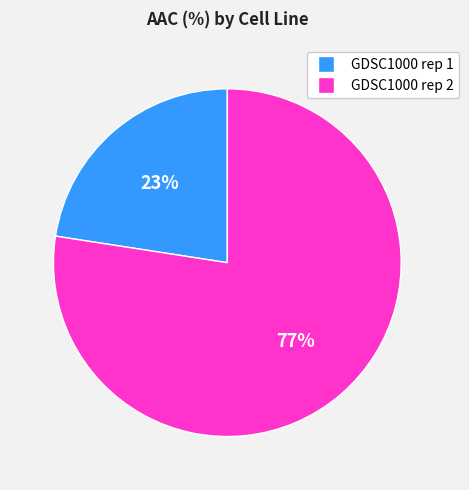

Which category accounts for the majority?

GDSC1000 rep 2